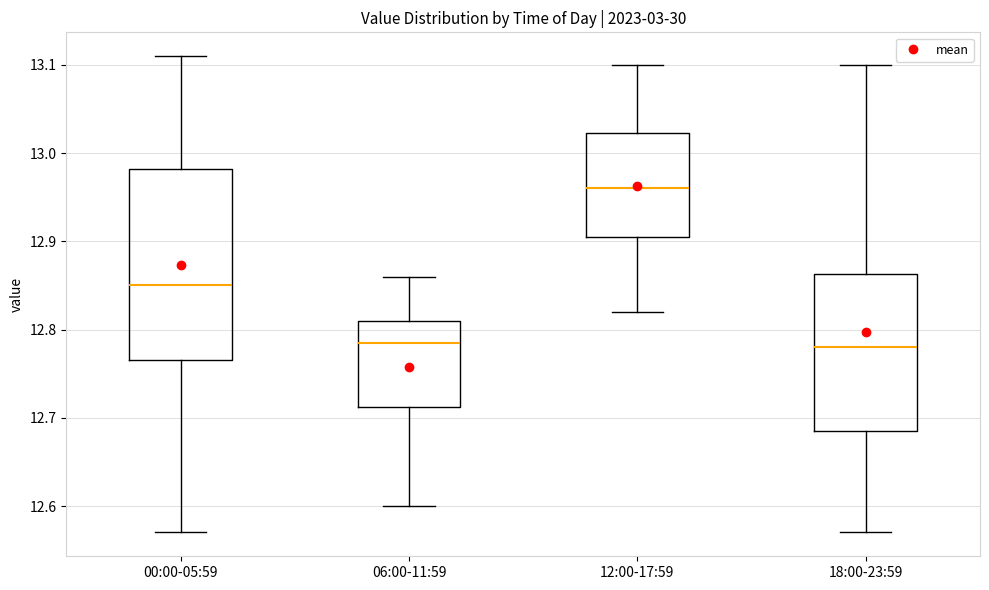

Reading left to right, transcribe this box plot: for each box, give where its median line is, the range the box spans, and where its two whiskers end, as read against the y-axis. The values are not printed on the chart, so give them approximately, as read against the axis.

00:00-05:59: median 12.85, box 12.77 to 12.98, whiskers 12.57 to 13.11
06:00-11:59: median 12.79, box 12.71 to 12.81, whiskers 12.60 to 12.86
12:00-17:59: median 12.96, box 12.91 to 13.02, whiskers 12.82 to 13.10
18:00-23:59: median 12.78, box 12.69 to 12.86, whiskers 12.57 to 13.10